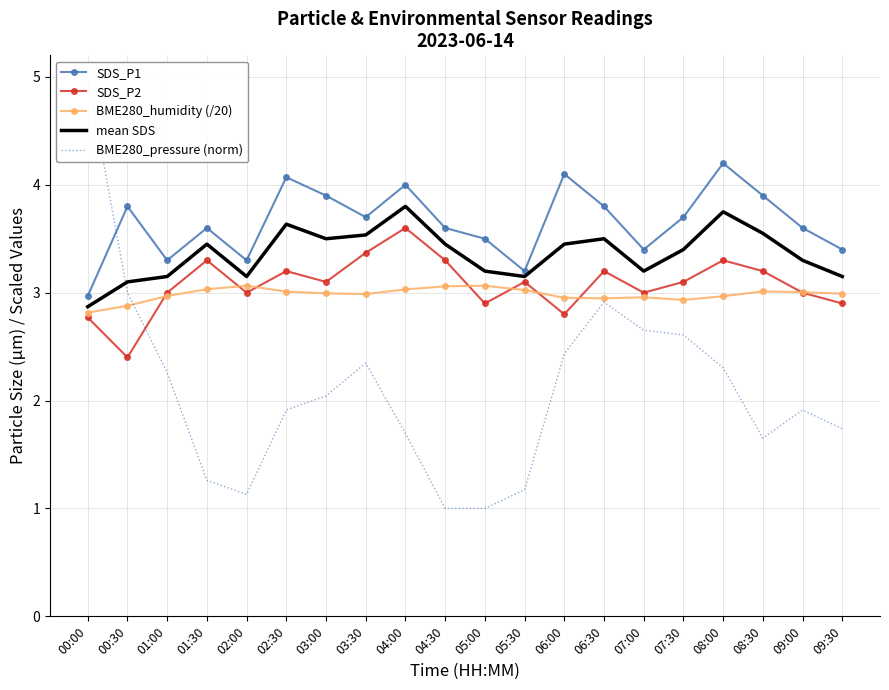

What is the total value across all series at 03:30?

15.9